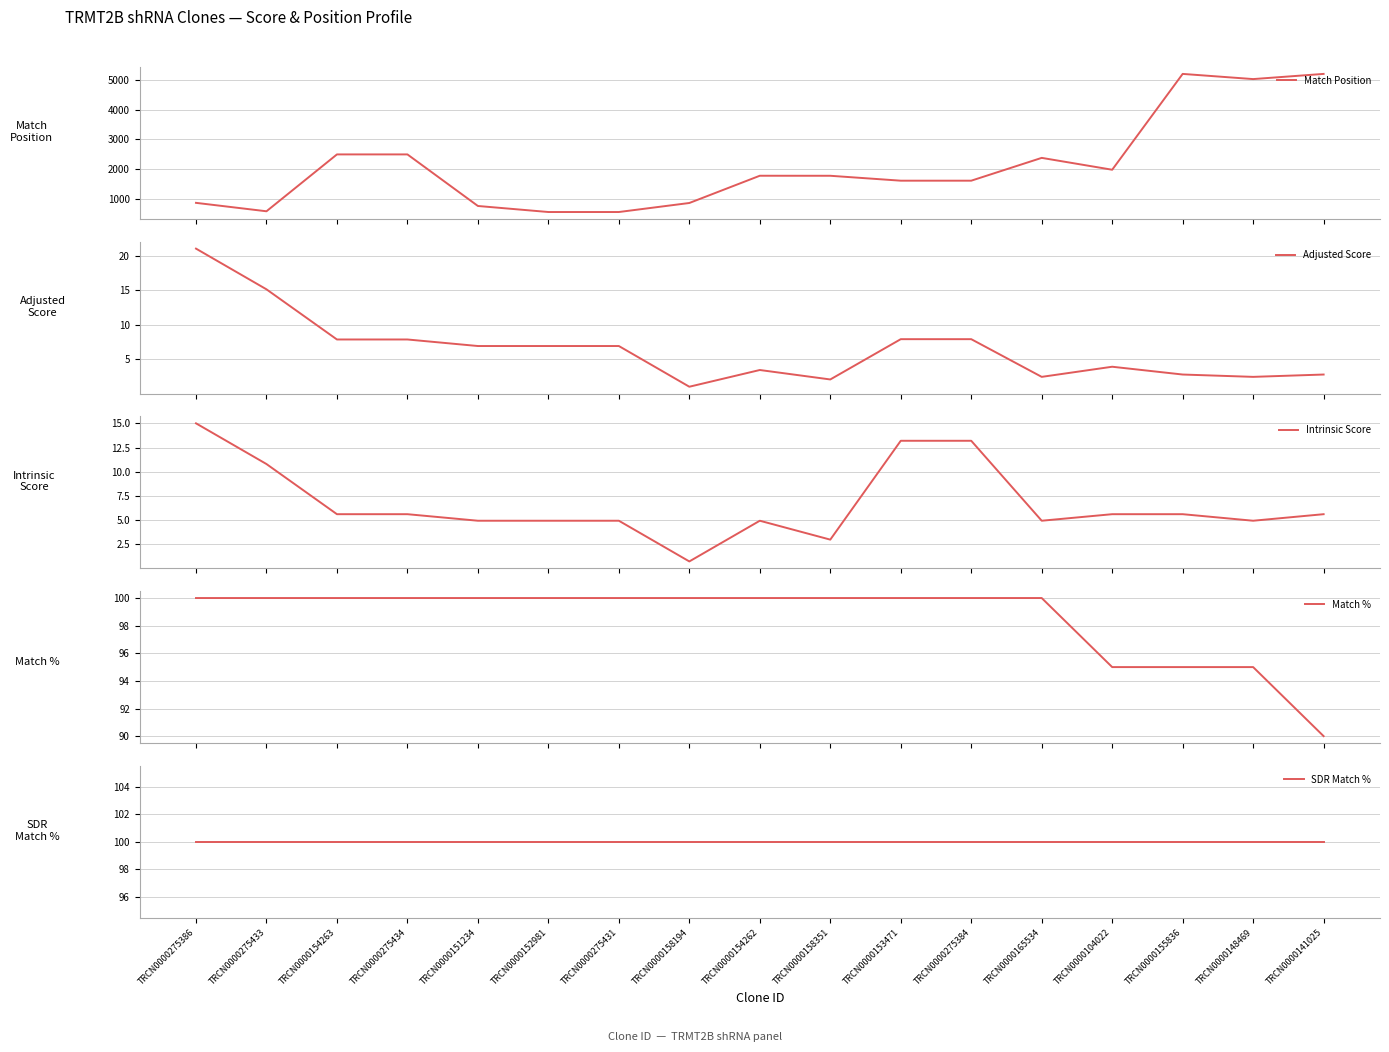

Between TRCN0000275386 and TRCN0000165534, which series saw the biggest shift?

Match Position